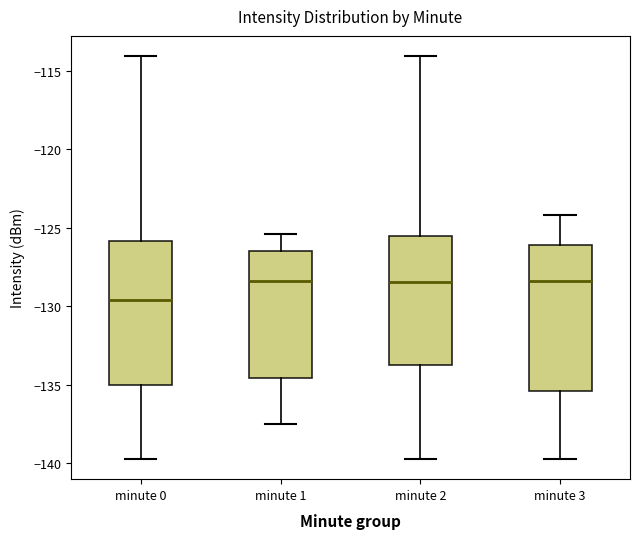

Which box's median line is the lowest?

minute 0